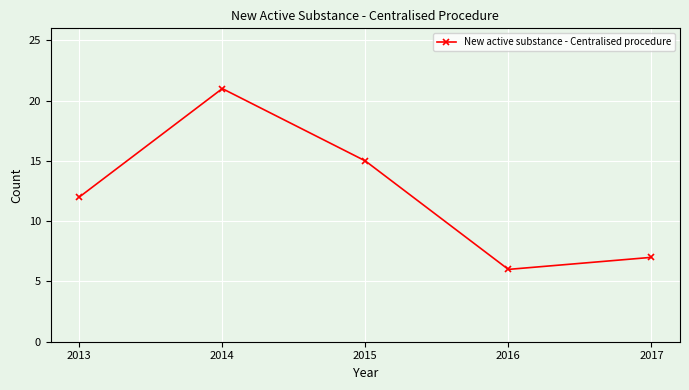

How many interior local valleys (lower than both neighbors) does the data have?

1